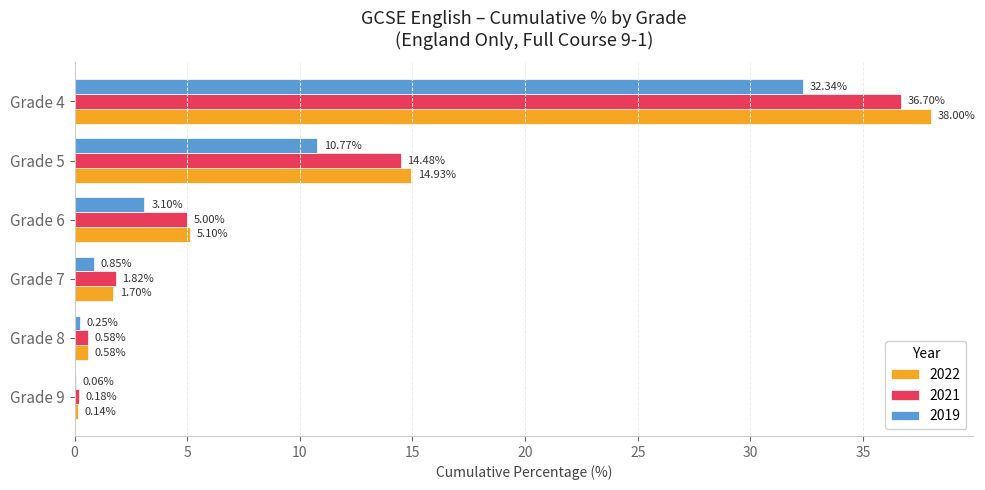

What are all the series names shown in the legend?

2022, 2021, 2019